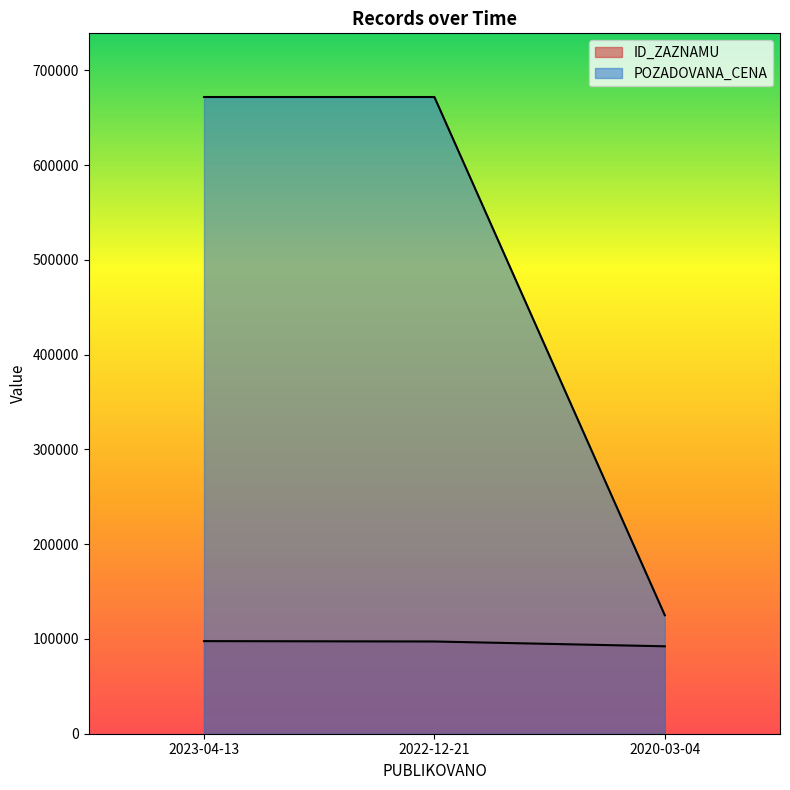

Is the value of POZADOVANA_CENA at 2022-12-21 greater than the value of ID_ZAZNAMU at 2022-12-21?

Yes